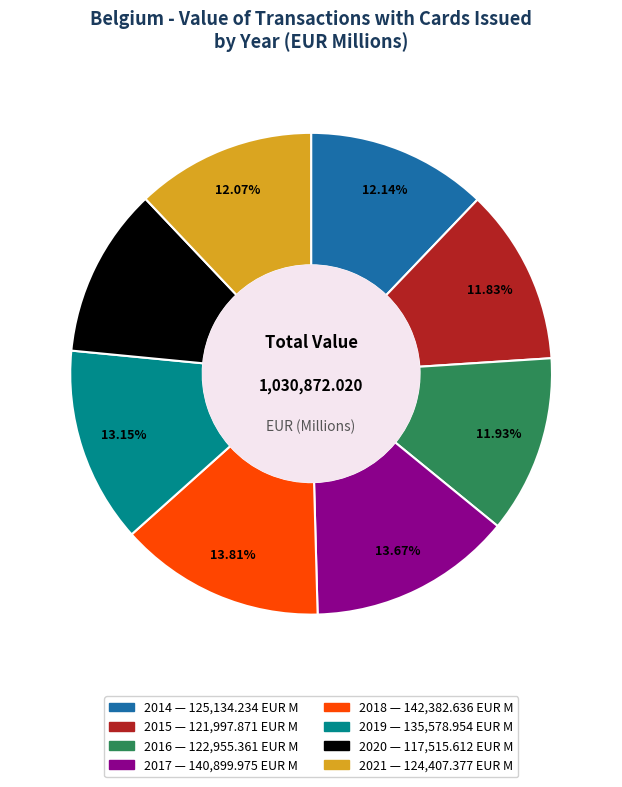

To the nearest percent, what is the average slice percentage?

12%